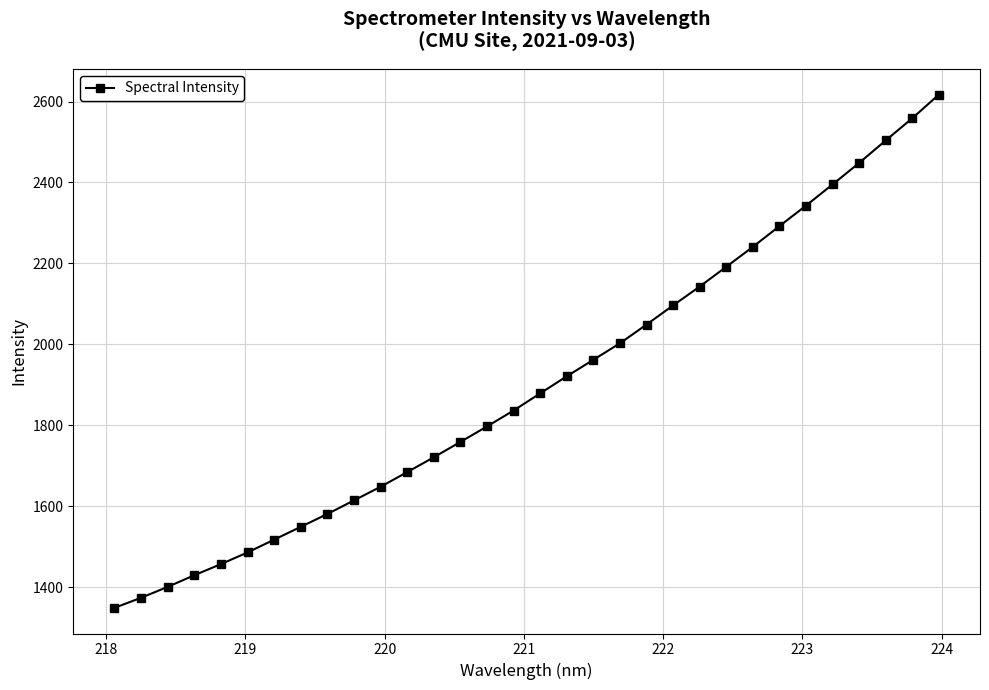

What is the value of the 5th point from the left?

1457.4